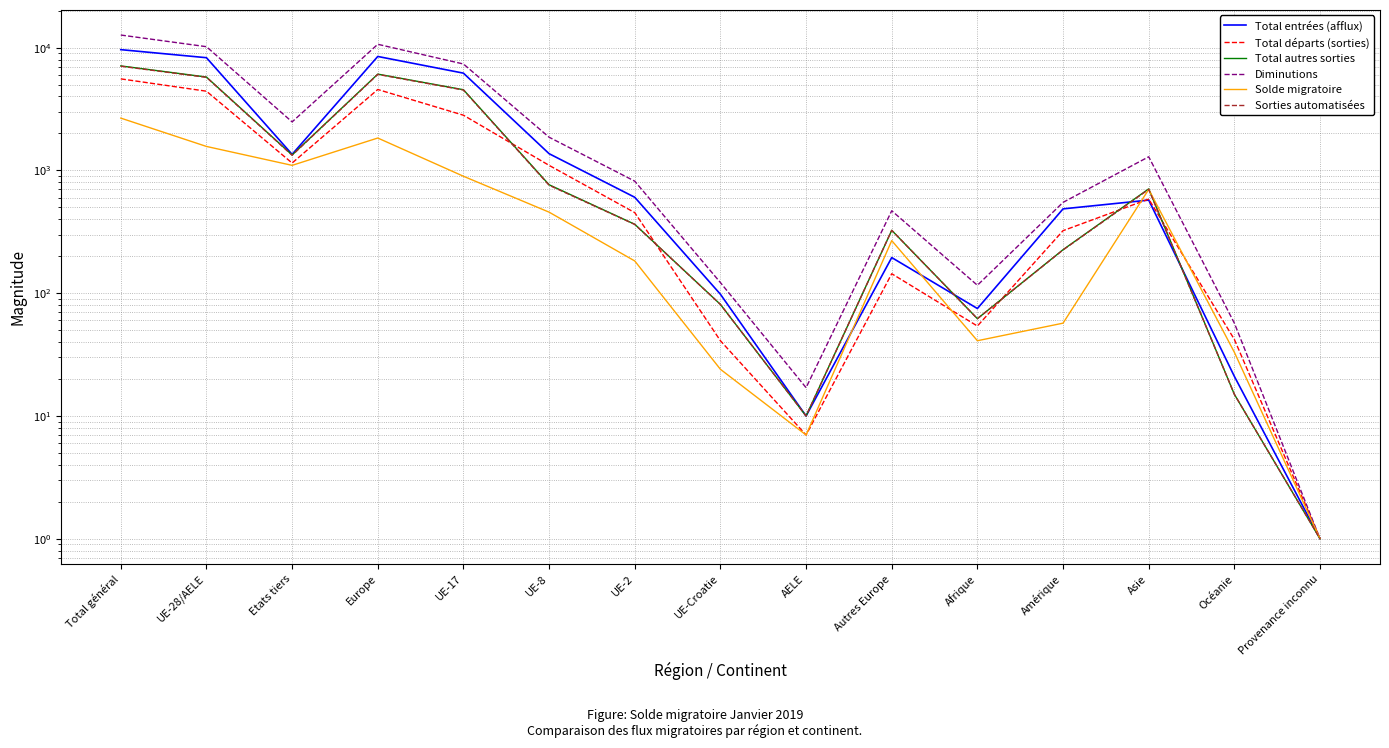

What is the value of the Total autres sorties point at the 9th from the left?

10